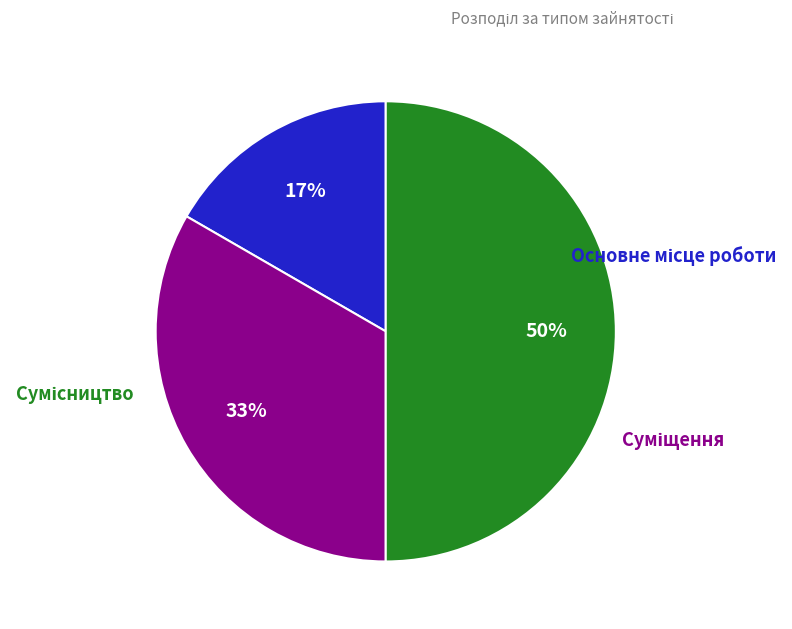

To the nearest percent, what is the average slice percentage?

33%